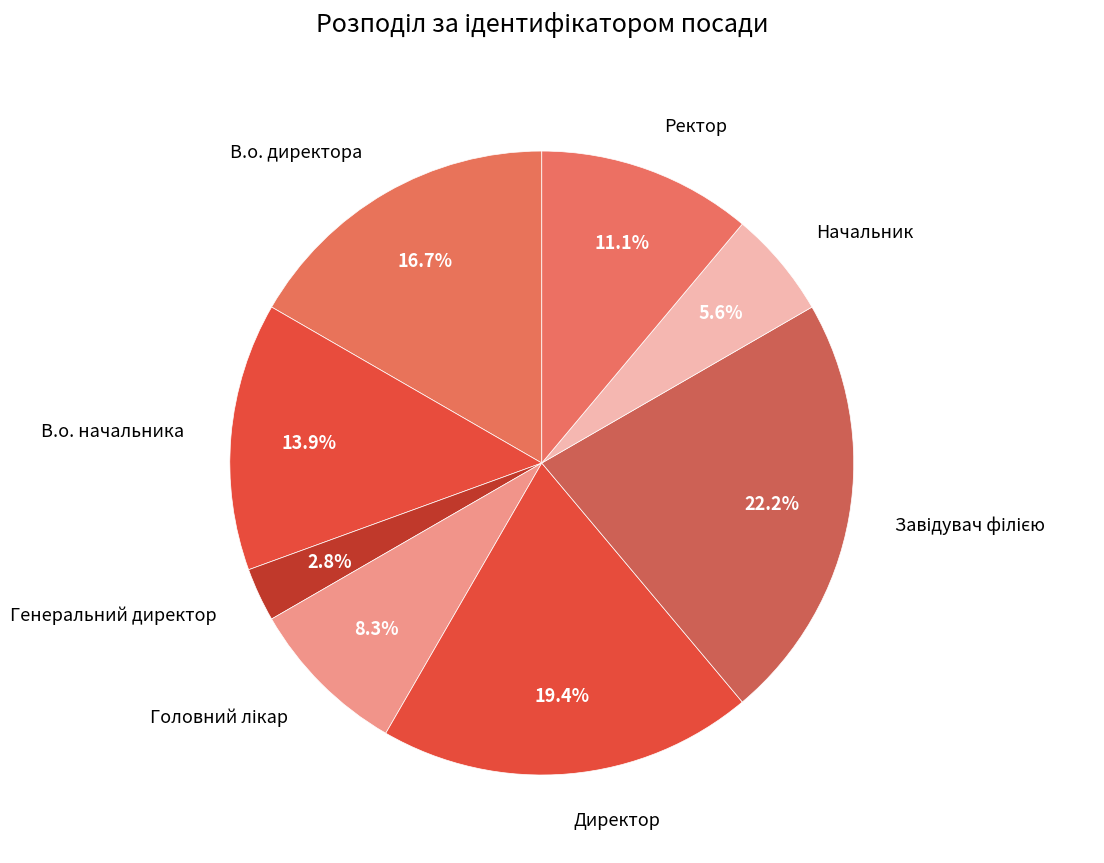

How many segments does this pie chart have?

8